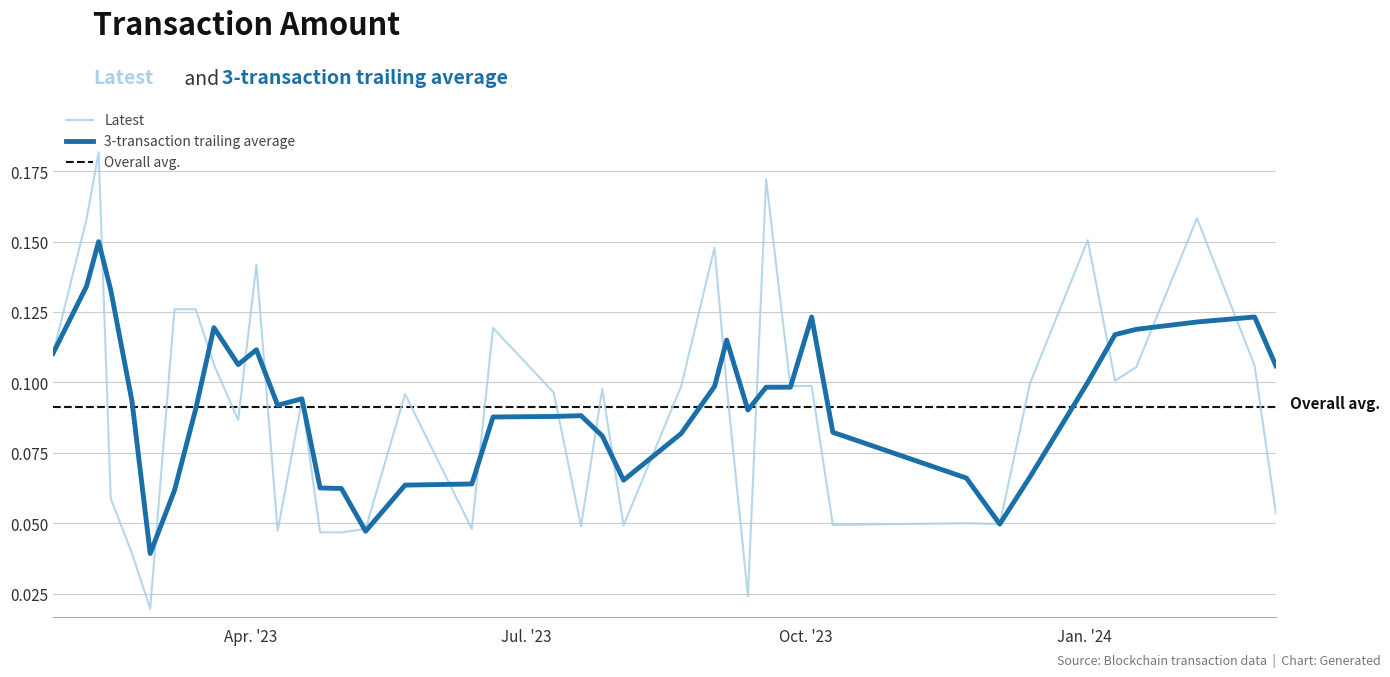

Is this an area chart (filled region under the line)?

No